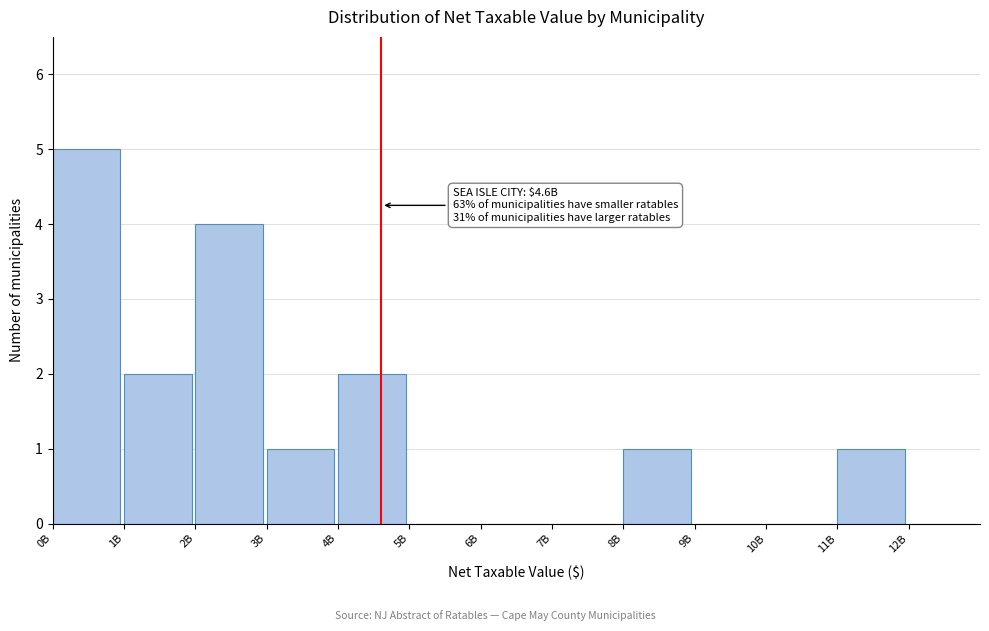

Reading left to right, list all the values displayed in this chart.

0B=5	1B=2	2B=4	3B=1	4B=2	5B=0	6B=0	7B=0	8B=1	9B=0	10B=0	11B=1	12B=0